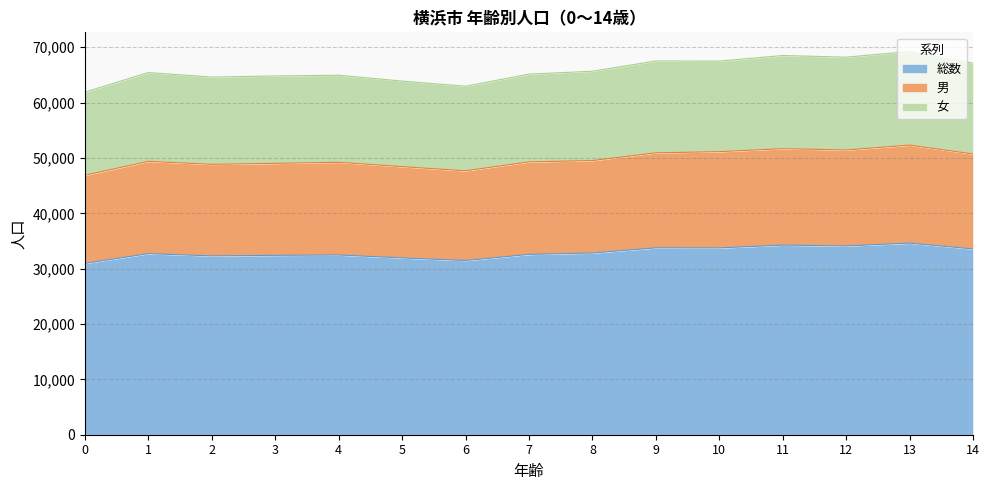

How many values in the 男 series are below 49385?

7